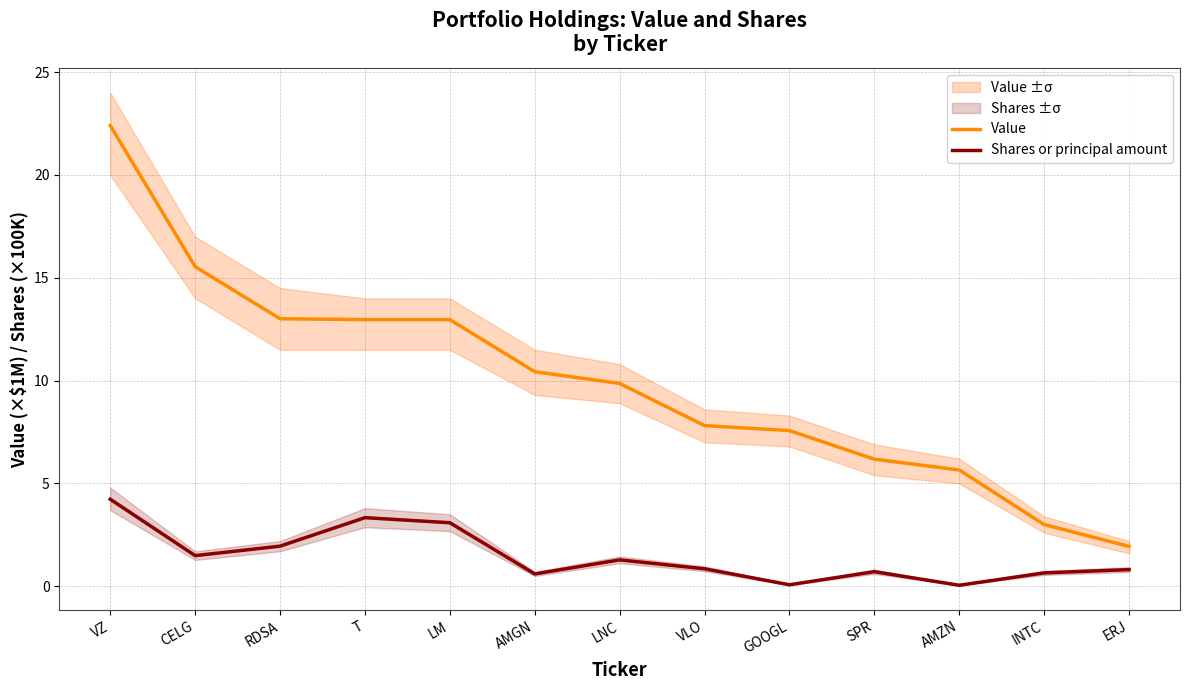

Does the chart have visible grid lines?

Yes